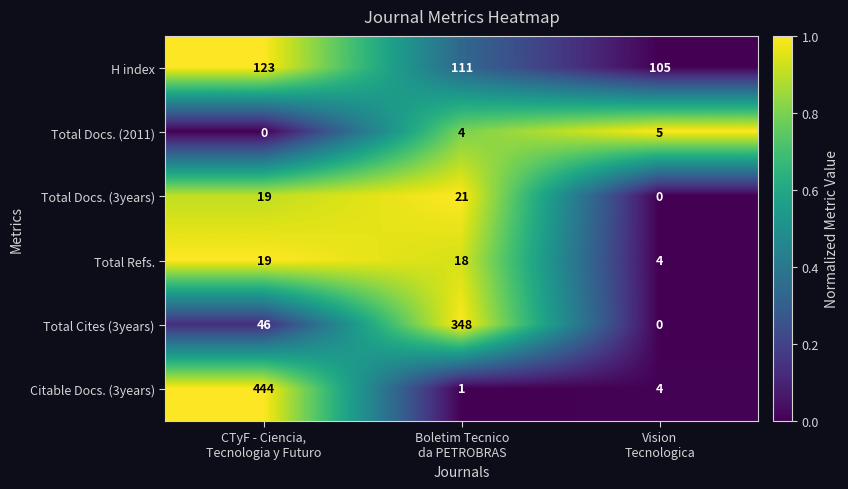

At how many categories does at least one series exceed 40?

3